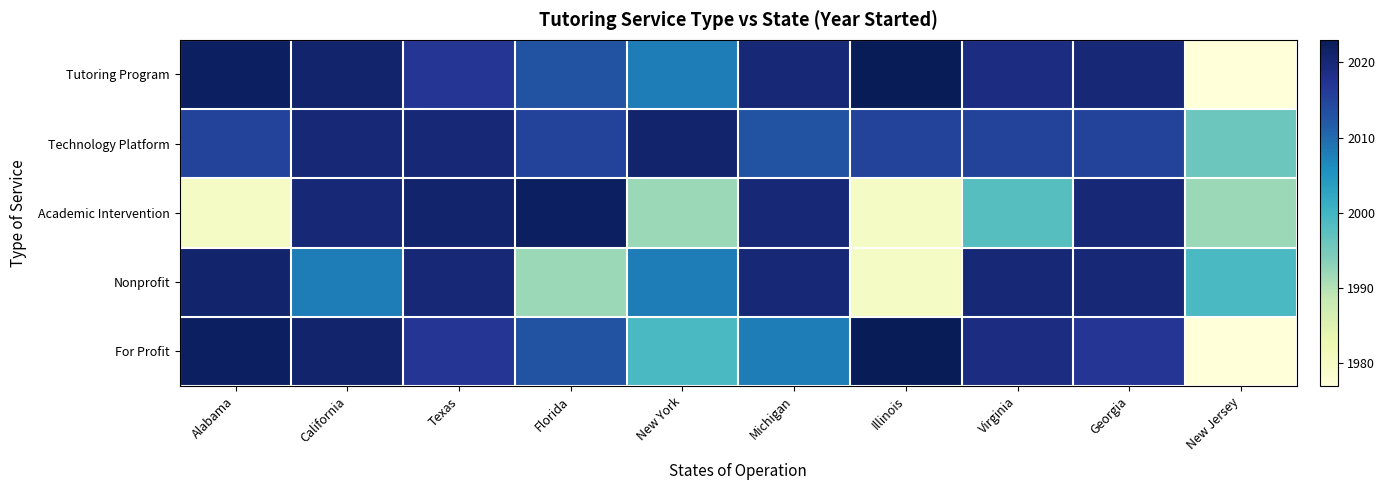

Which series has the largest total across all categories?

Technology Platform